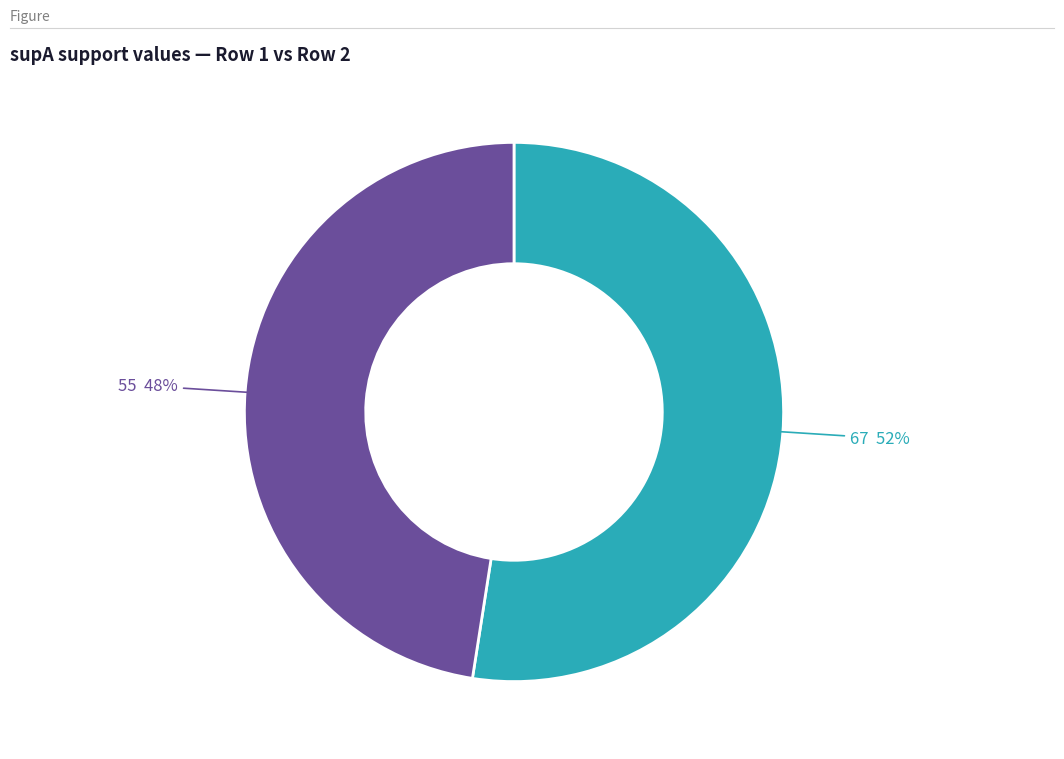

To the nearest percent, what is the average slice percentage?

50%